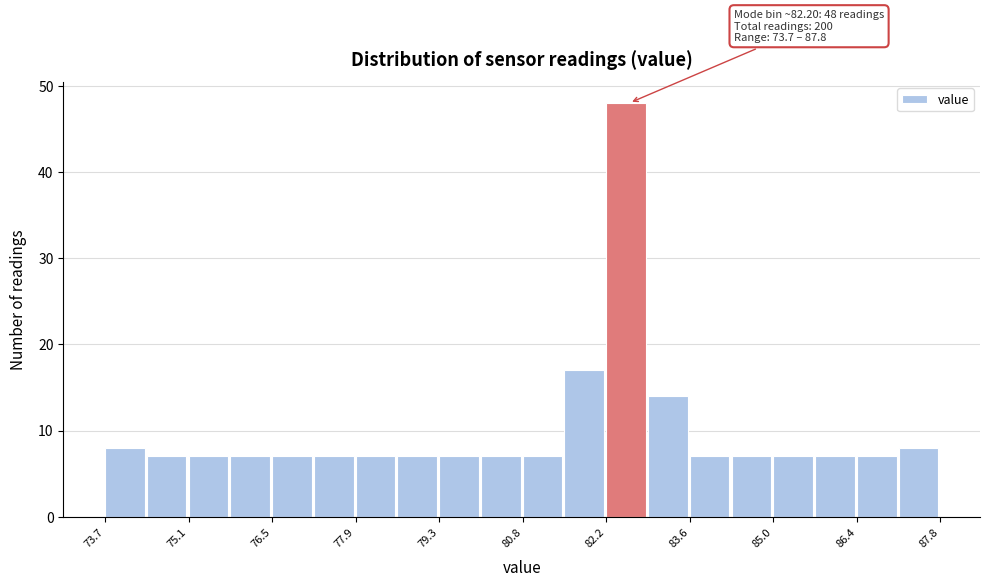

Around what value on the x-axis is the tallest bar? Give the approximate position of its centre, as read against the axis.

82.4